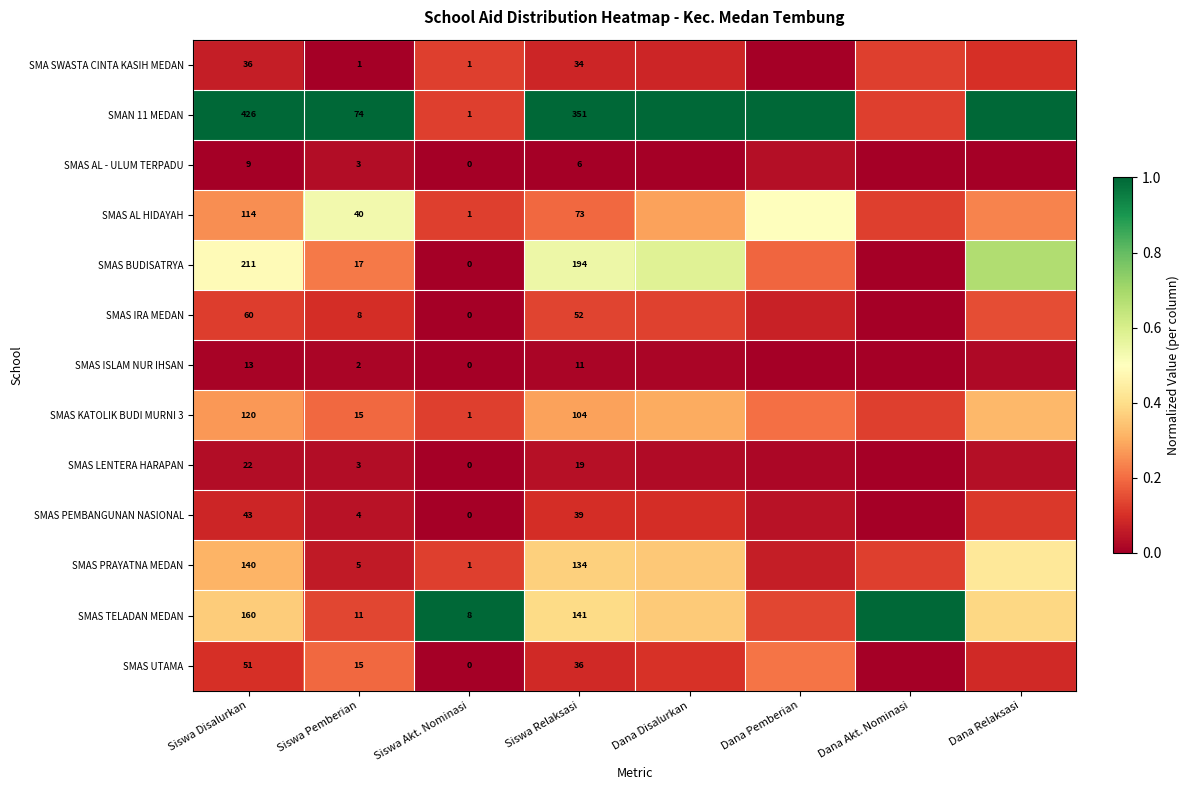

Rank the series by their maximum value, from highest to lowest.

SMAN 11 MEDAN, SMAS TELADAN MEDAN, SMAS BUDISATRYA, SMAS AL HIDAYAH, SMAS PRAYATNA MEDAN, SMAS KATOLIK BUDI MURNI 3, SMAS UTAMA, SMAS IRA MEDAN, SMA SWASTA CINTA KASIH MEDAN, SMAS PEMBANGUNAN NASIONAL, SMAS LENTERA HARAPAN, SMAS AL - ULUM TERPADU, SMAS ISLAM NUR IHSAN